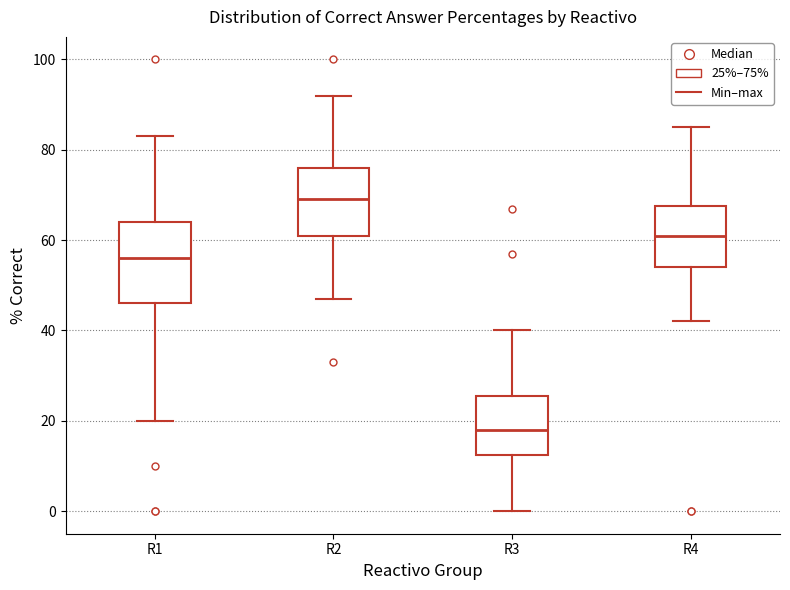

Which box's median line is the lowest?

R3